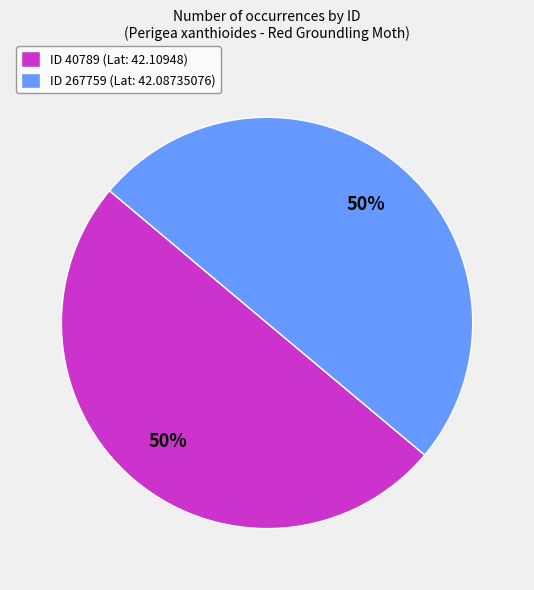

Approximately how many times larger is the value at ID 267759 (Lat: 42.08735076) compared to ID 40789 (Lat: 42.10948)?

1.0